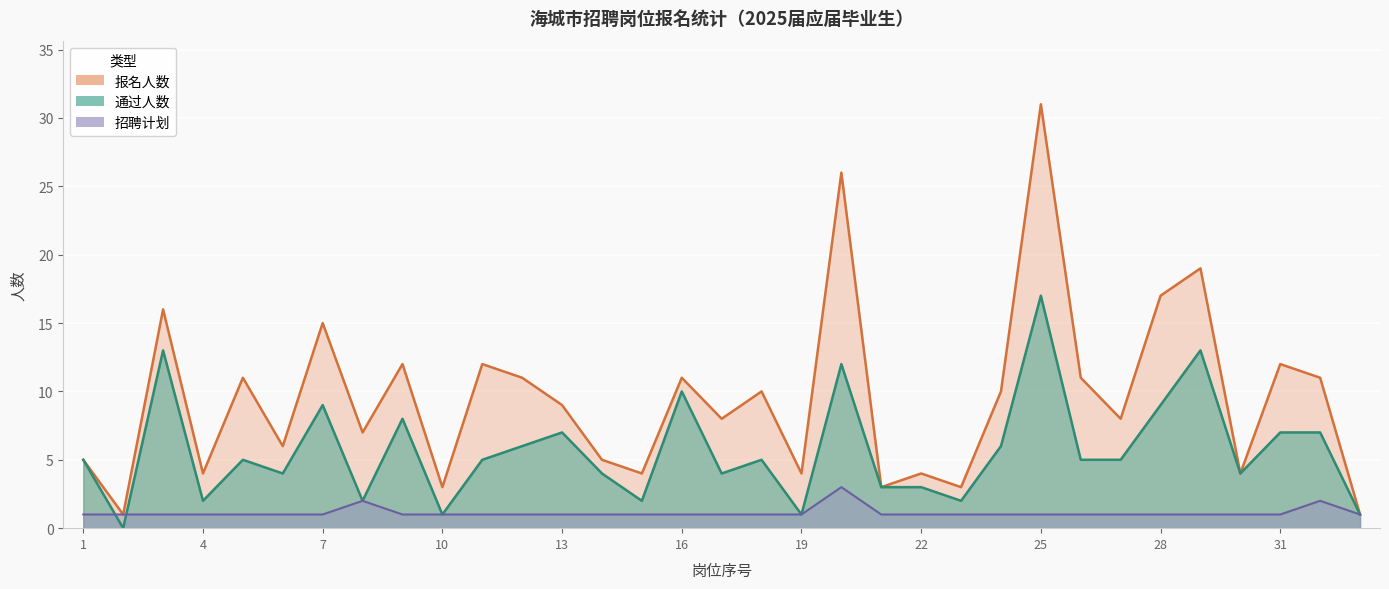

What is the sum of the 招聘计划 values at 30 and 25?

2